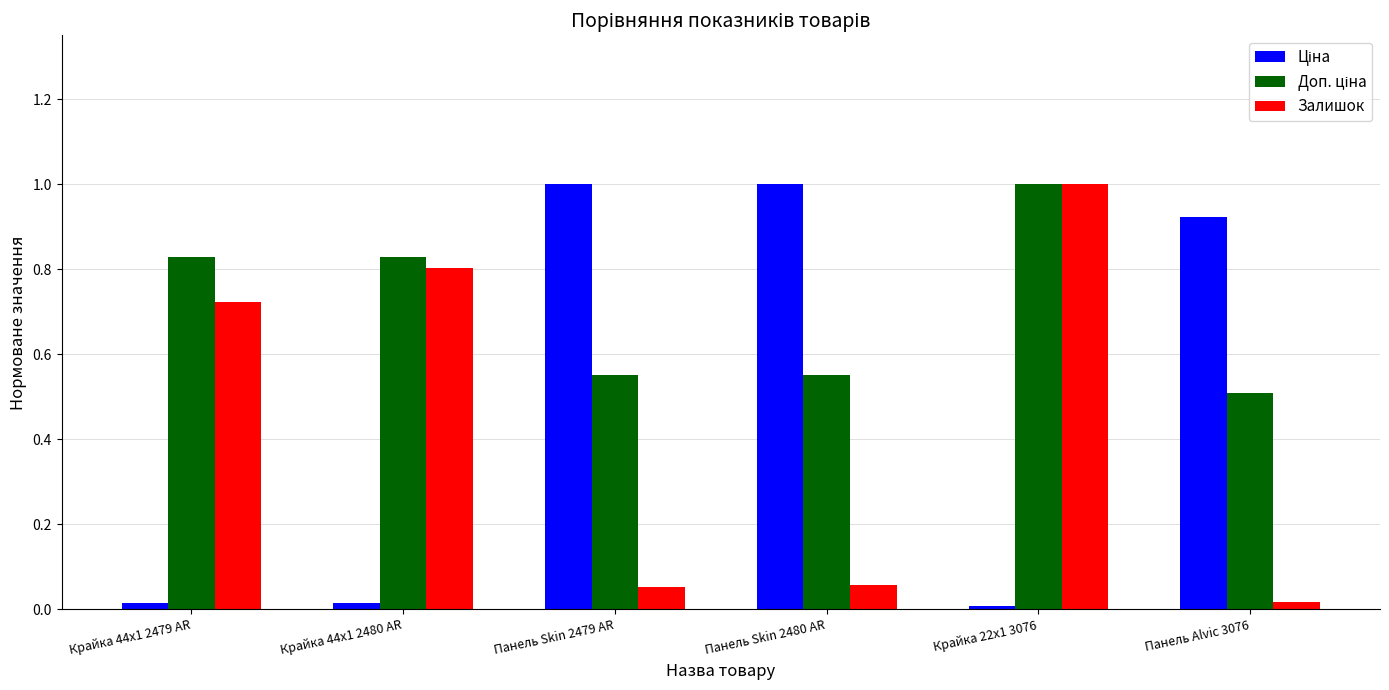

What is the value of the Залишок bar at the 5th from the left?

1.0